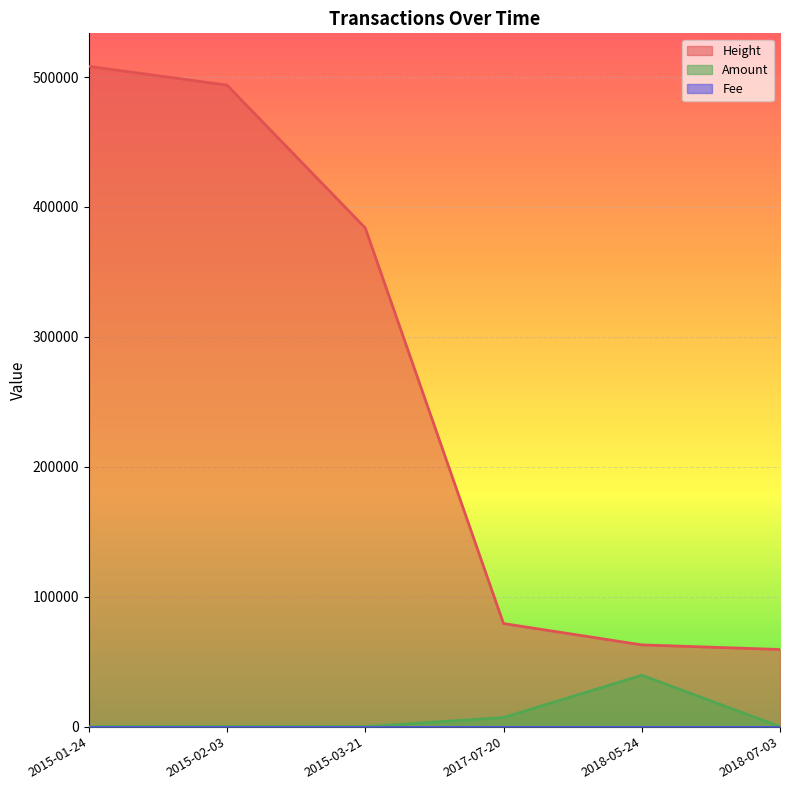

Where is the first local maximum for Amount?

2018-05-24